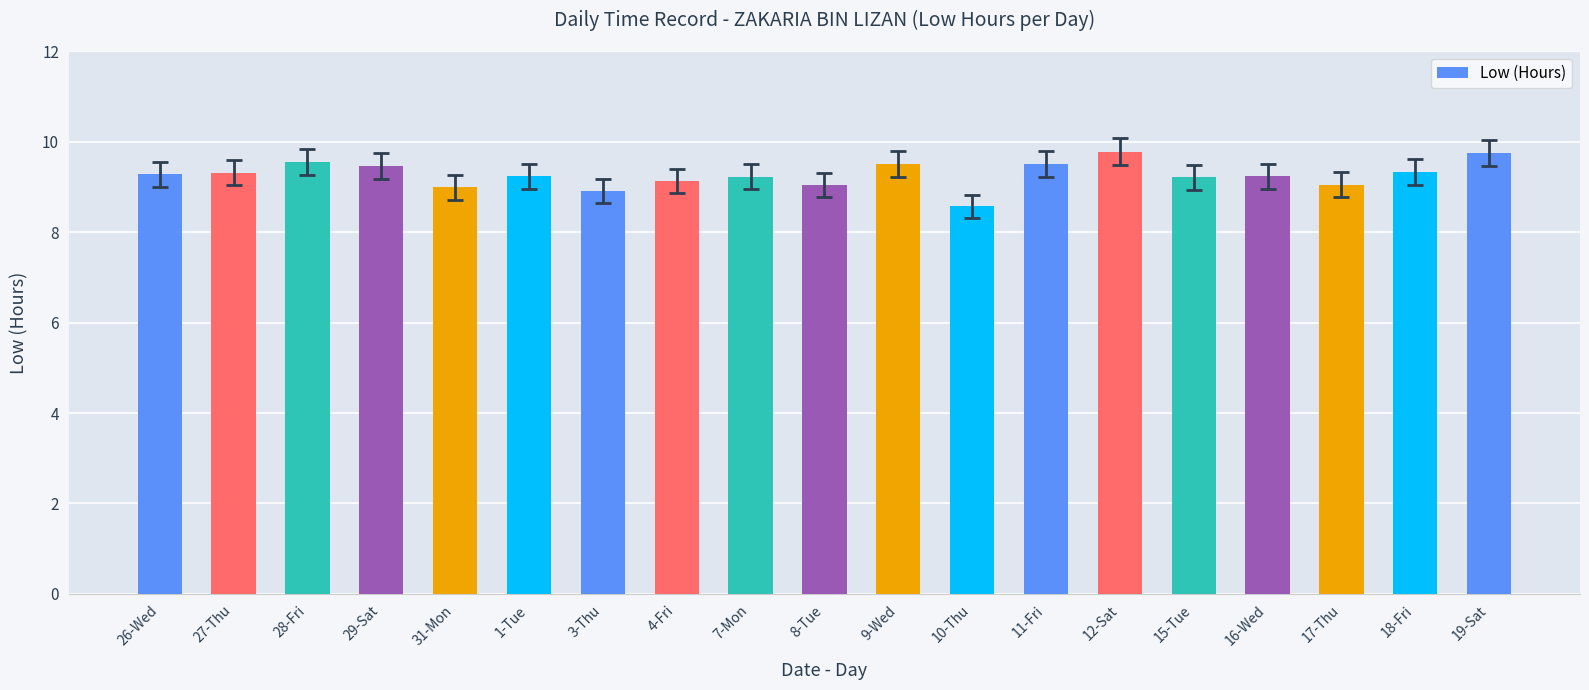

Approximately how many times larger is the value at 15-Tue compared to 18-Fri?

1.0